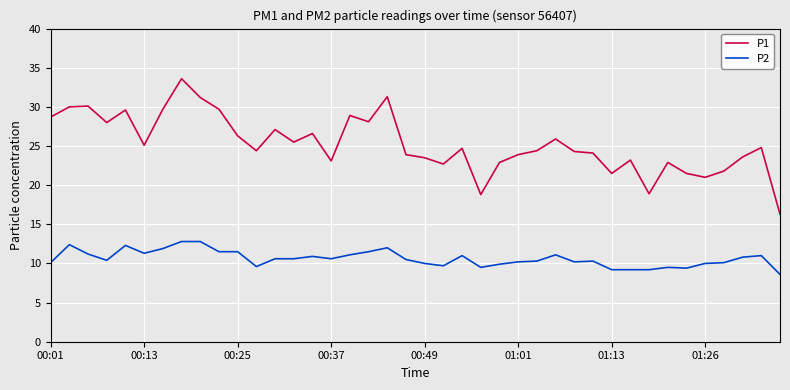

What is the greatest value displayed?

33.6